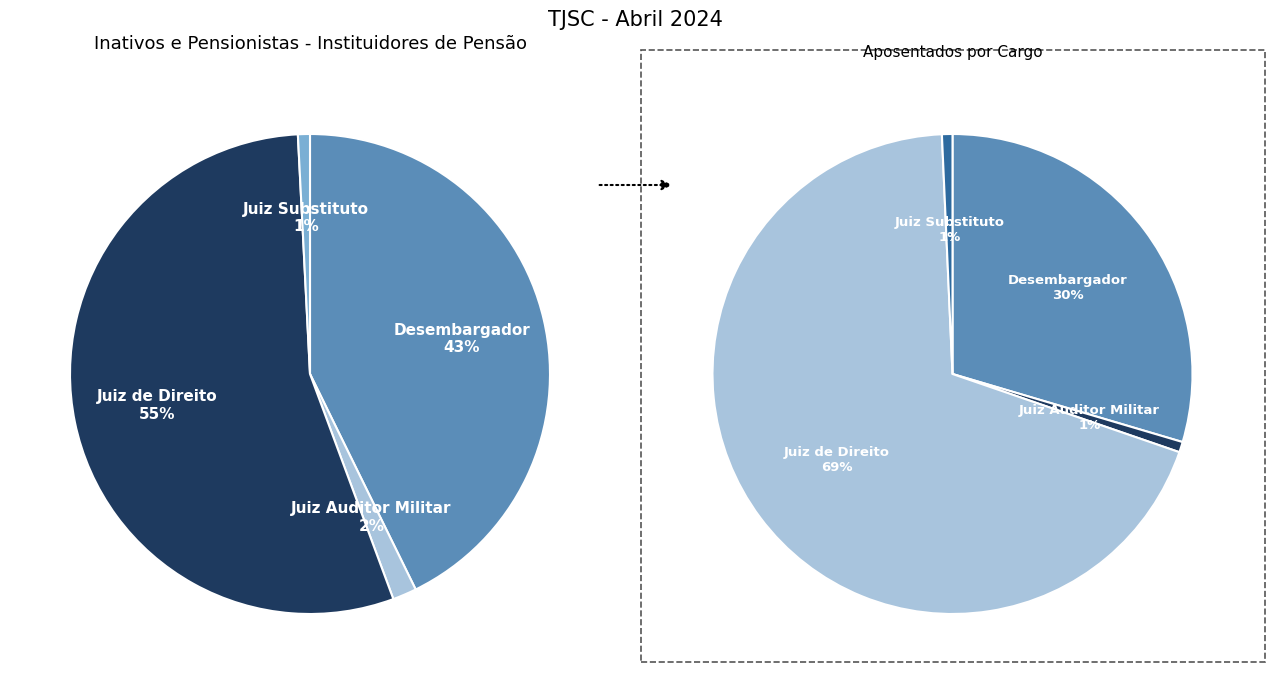

Approximately how many times larger is the value at Desembargador compared to Juiz Substituto?

53.0